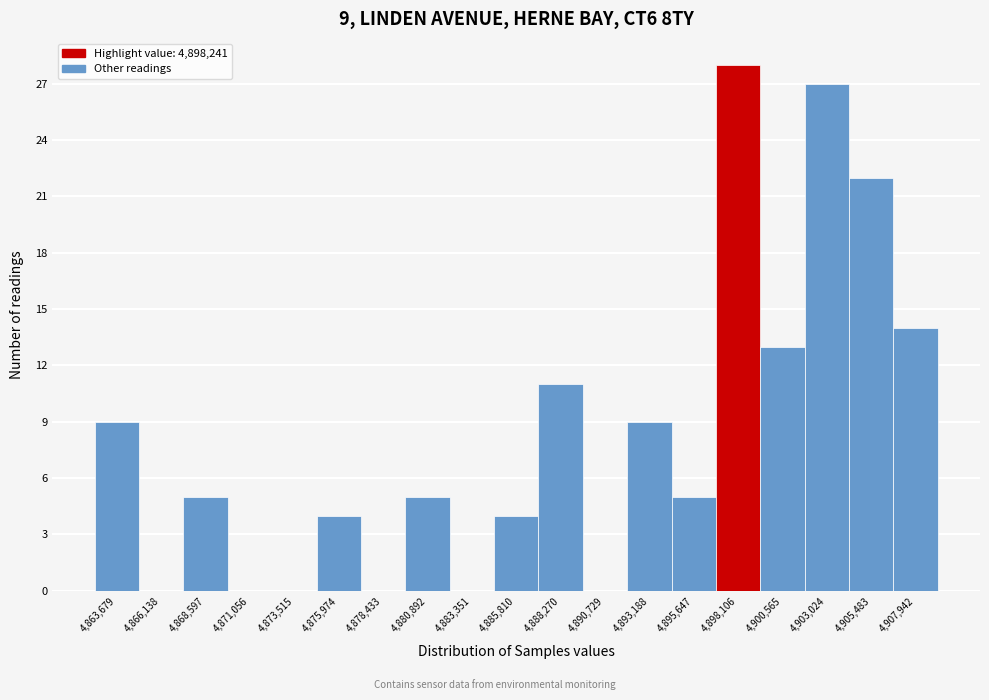

Reading left to right, extract all data points from this chart.

4,863,679=9	4,866,138=0	4,868,597=5	4,871,056=0	4,873,515=0	4,875,974=4	4,878,433=0	4,880,892=5	4,883,351=0	4,885,810=4	4,888,270=11	4,890,729=0	4,893,188=9	4,895,647=5	4,898,106=28	4,900,565=13	4,903,024=27	4,905,483=22	4,907,942=14